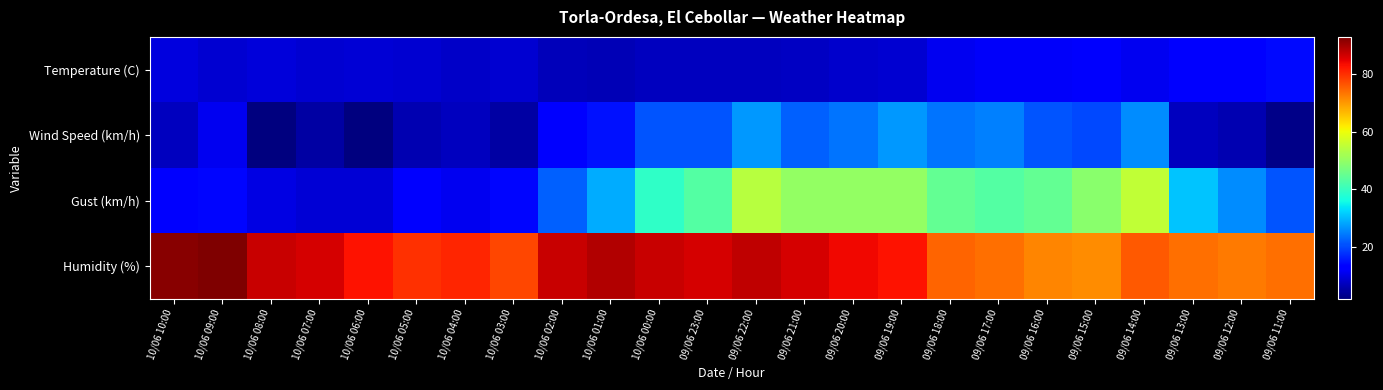

At 09/06 14:00, list the series in order from largest to smallest.

Humidity (%), Gust (km/h), Wind Speed (km/h), Temperature (C)